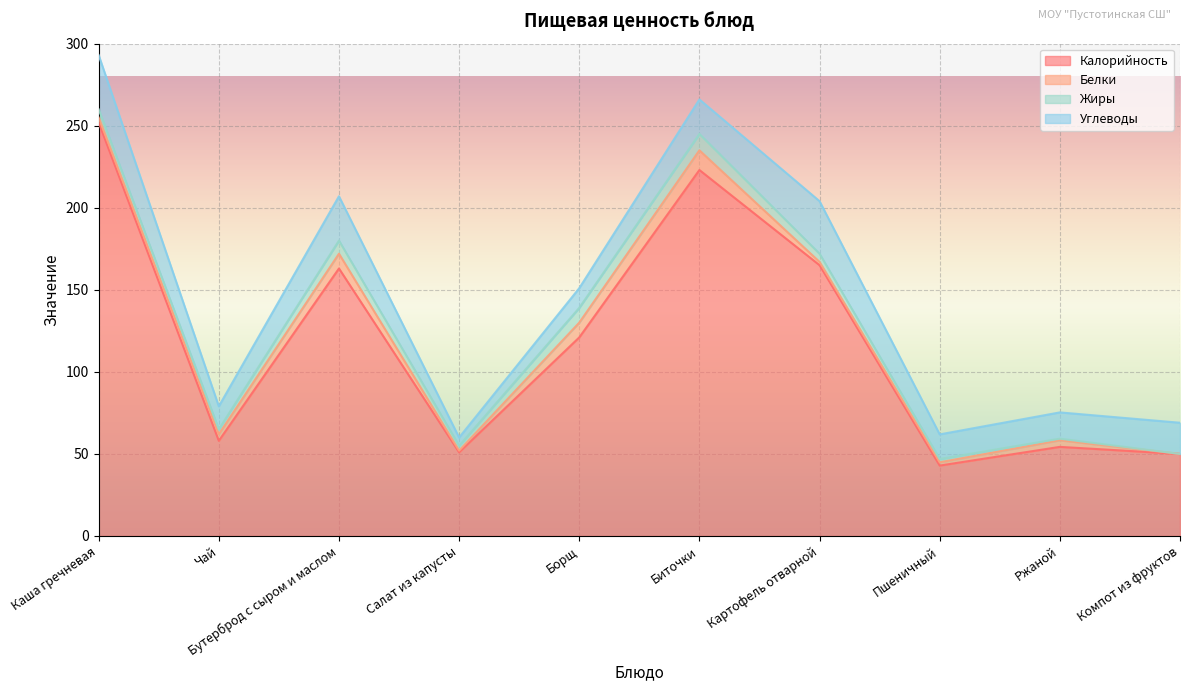

Which has a higher value, Бутерброд с сыром и маслом or Пшеничный?

Бутерброд с сыром и маслом